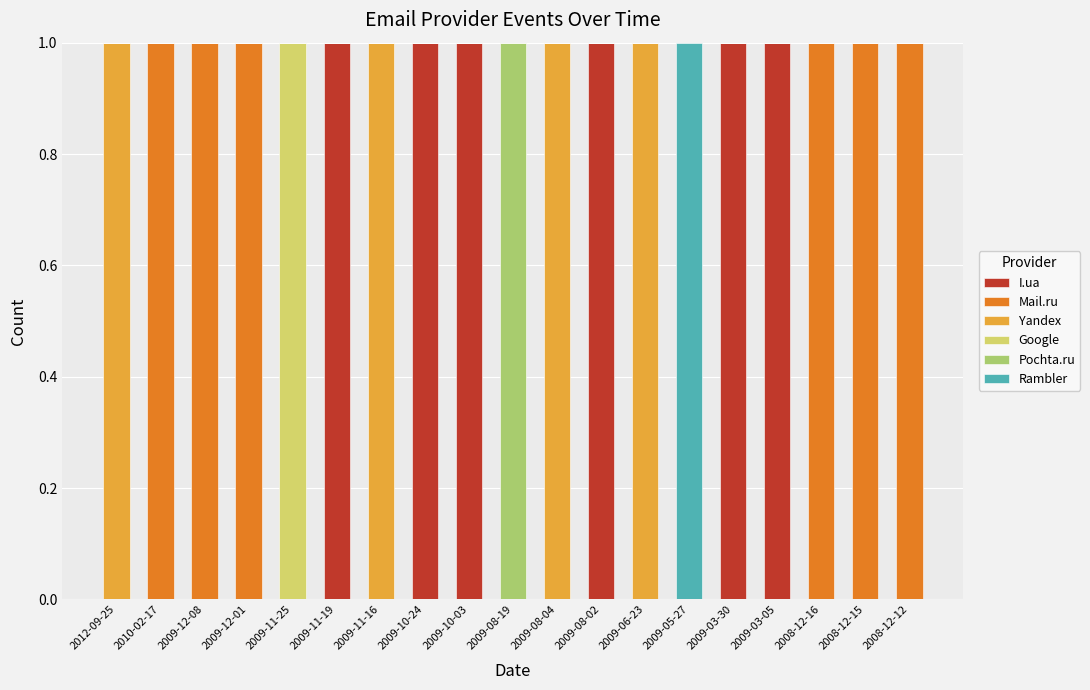

Is it true that I.ua equals 0 at 2009-12-08?

True